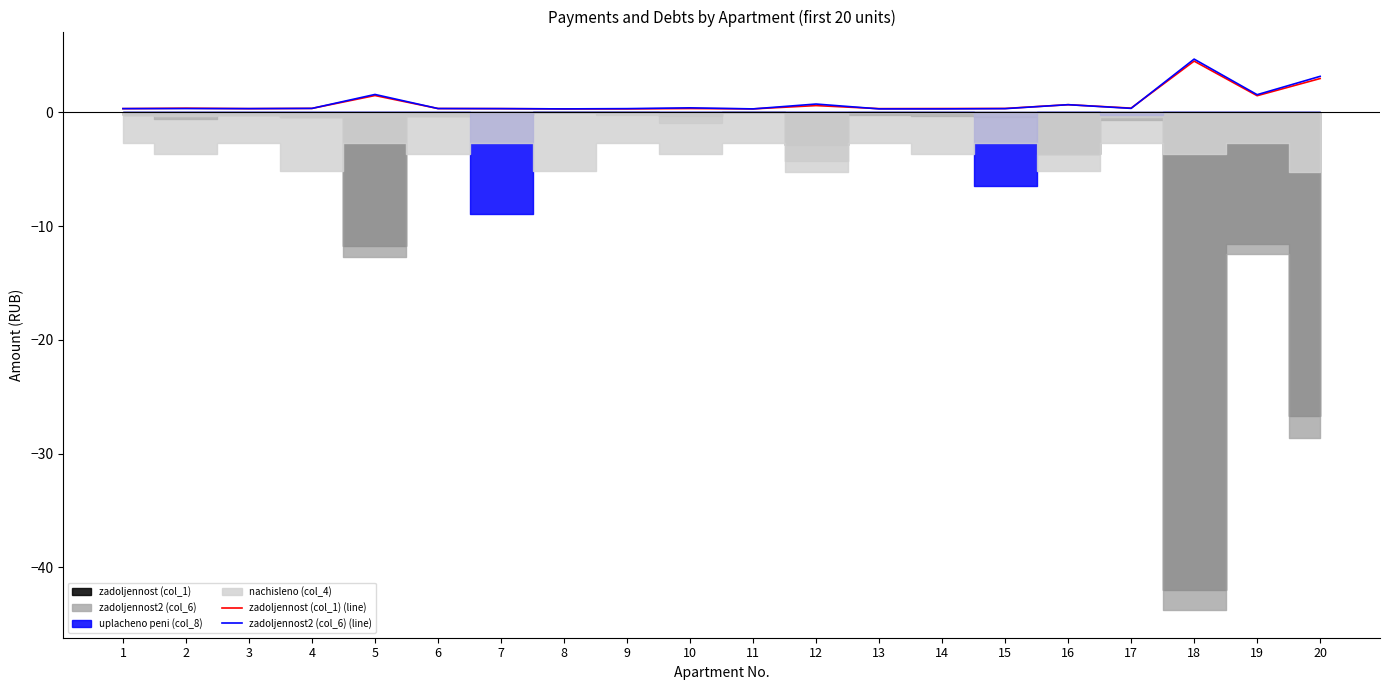

What is the sum of all zadoljennost2 (col_6) (line) values?

16.9